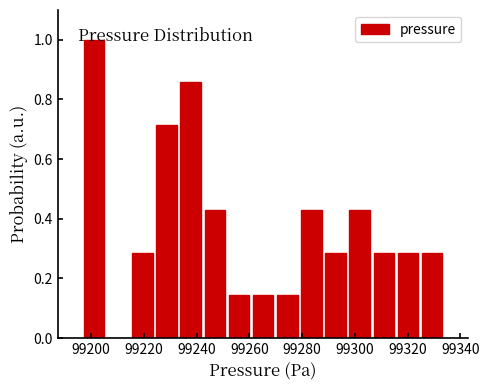

Reading left to right, transcribe this chart: for each bar, give the range it covers on the x-axis and its height. Neither the bar edges nor the heights are printed on the chart, so give them approximately, as read against the axes.

99196 to 99206: 1.00
99206 to 99214: 0
99214 to 99224: 0.28
99224 to 99234: 0.72
99234 to 99242: 0.86
99242 to 99252: 0.42
99252 to 99260: 0.14
99260 to 99270: 0.14
99270 to 99278: 0.14
99278 to 99288: 0.42
99288 to 99298: 0.28
99298 to 99306: 0.42
99306 to 99316: 0.28
99316 to 99324: 0.28
99324 to 99334: 0.28